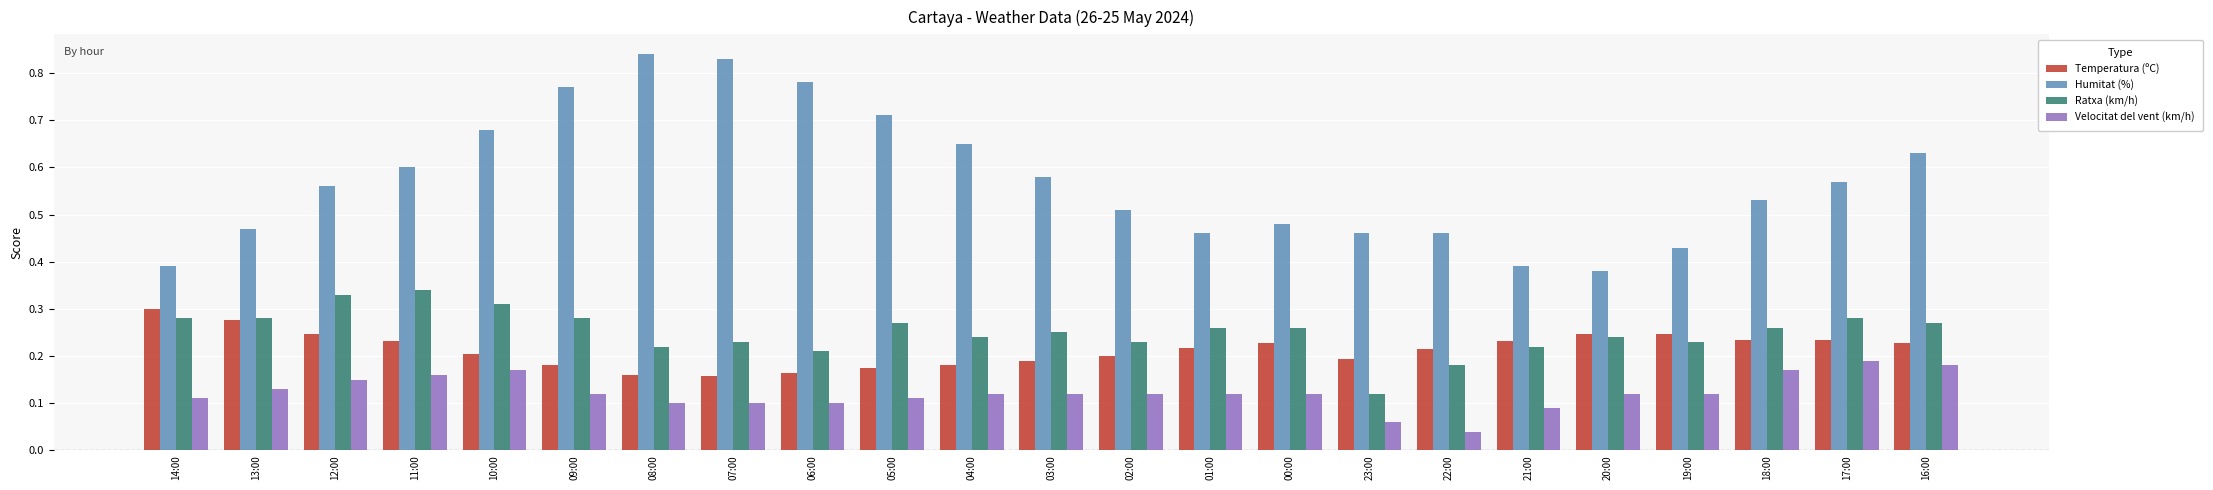

What is the sum of all Temperatura (ºC) values?

4.9